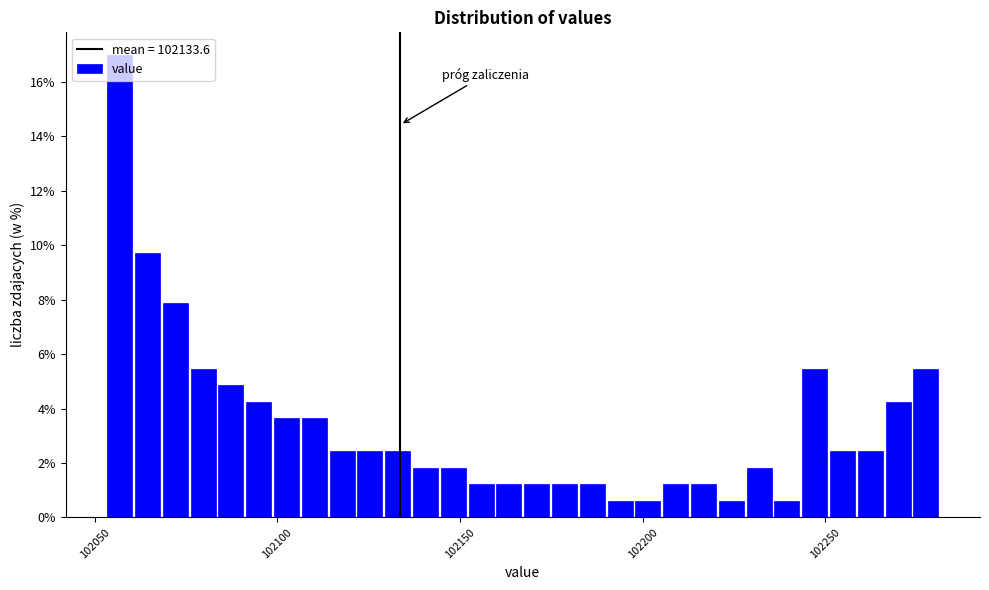

Around what value on the x-axis is the tallest bar? Give the approximate position of its centre, as read against the axis.

102055